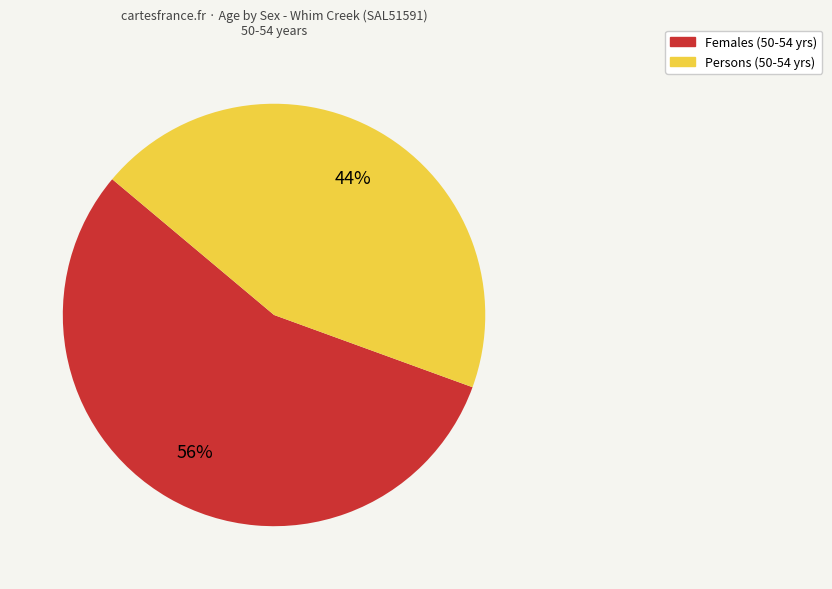

To the nearest percent, what is the average slice percentage?

50%